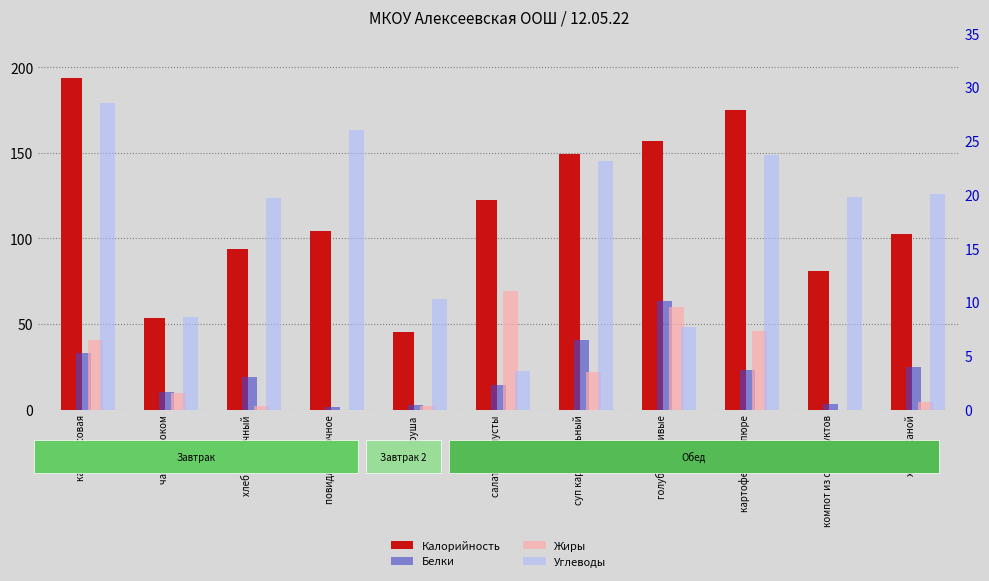

Reading right to left, list all the values displayed in this chart.

Калорийность: хлеб ржаной=102.5	компот из сухофруктов=81.0	картофельное пюре=175.0	голубцы ленивые=156.7	суп картофельный=149.5	салат из капусты=122.5	груша=45.5	повидло яблочное=104.6	хлеб пшеничный=93.8	чай с молоком=53.5	каша рисовая=193.7
Белки: хлеб ржаной=4.0	компот из сухофруктов=0.5	картофельное пюре=3.7	голубцы ленивые=10.1	суп картофельный=6.5	салат из капусты=2.3	груша=0.4	повидло яблочное=0.2	хлеб пшеничный=3.0	чай с молоком=1.6	каша рисовая=5.3
Жиры: хлеб ржаной=0.7	компот из сухофруктов=0.0	картофельное пюре=7.3	голубцы ленивые=9.5	суп картофельный=3.5	салат из капусты=11.0	груша=0.3	повидло яблочное=0.0	хлеб пшеничный=0.3	чай с молоком=1.5	каша рисовая=6.5
Углеводы: хлеб ржаной=20.0	компот из сухофруктов=19.8	картофельное пюре=23.7	голубцы ленивые=7.7	суп картофельный=23.1	салат из капусты=3.6	груша=10.3	повидло яблочное=26.0	хлеб пшеничный=19.7	чай с молоком=8.6	каша рисовая=28.5